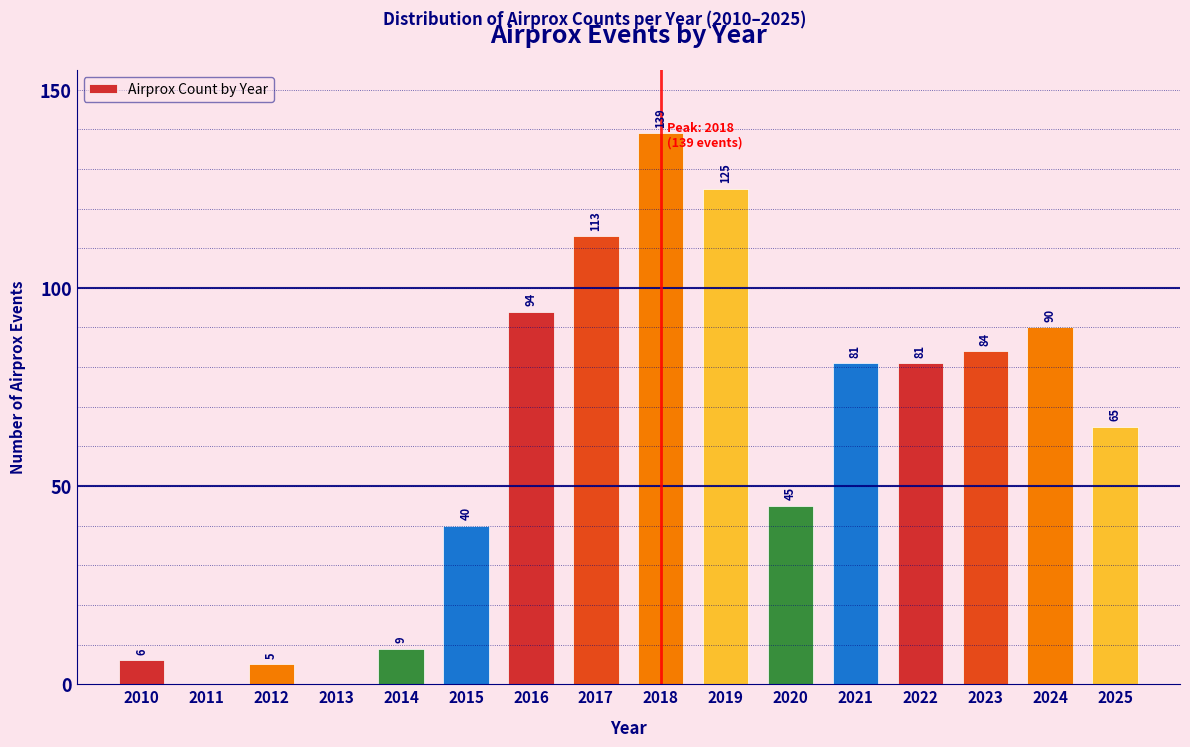

Reading left to right, list all the values displayed in this chart.

2010=6	2011=0	2012=5	2013=0	2014=9	2015=40	2016=94	2017=113	2018=139	2019=125	2020=45	2021=81	2022=81	2023=84	2024=90	2025=65